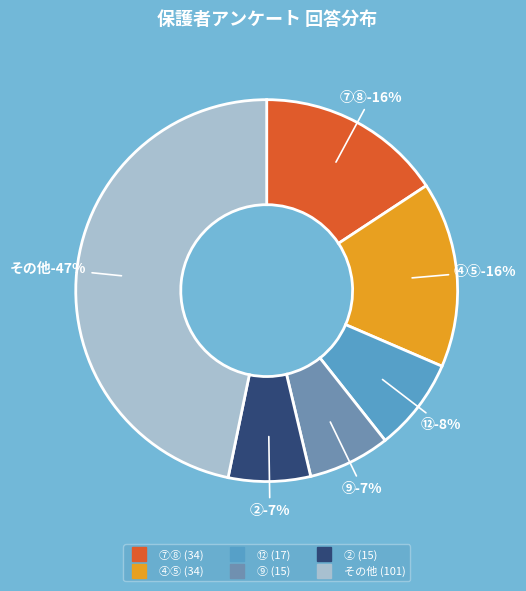

Is the sum of ⑧ and ⑰ greater than half?

No